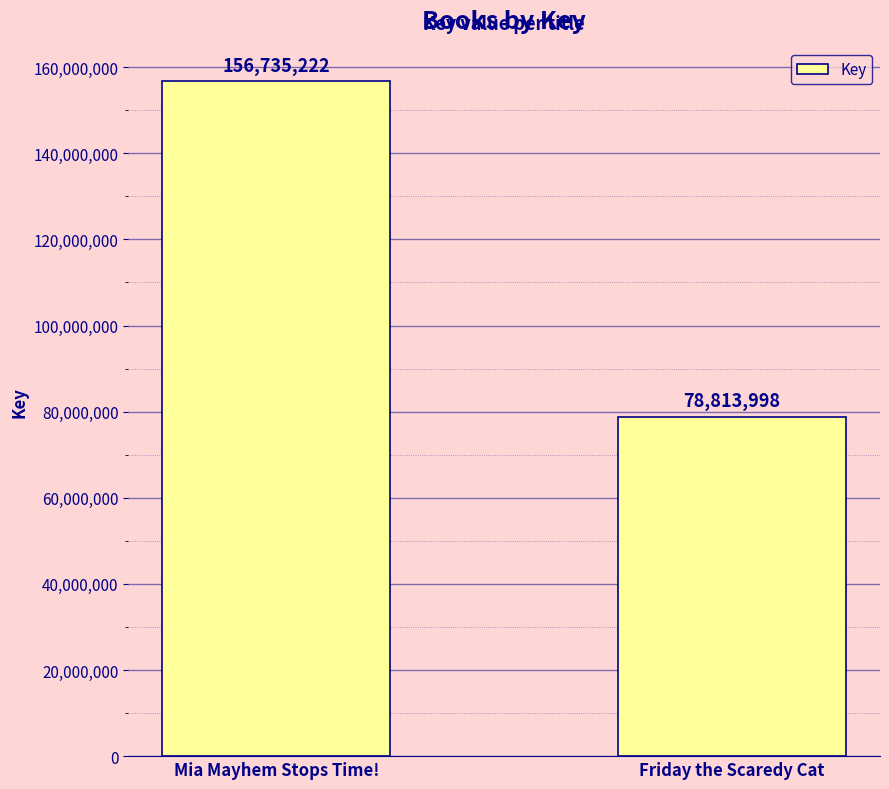

Between Mia Mayhem Stops Time! and Friday the Scaredy Cat, which is larger?

Mia Mayhem Stops Time!